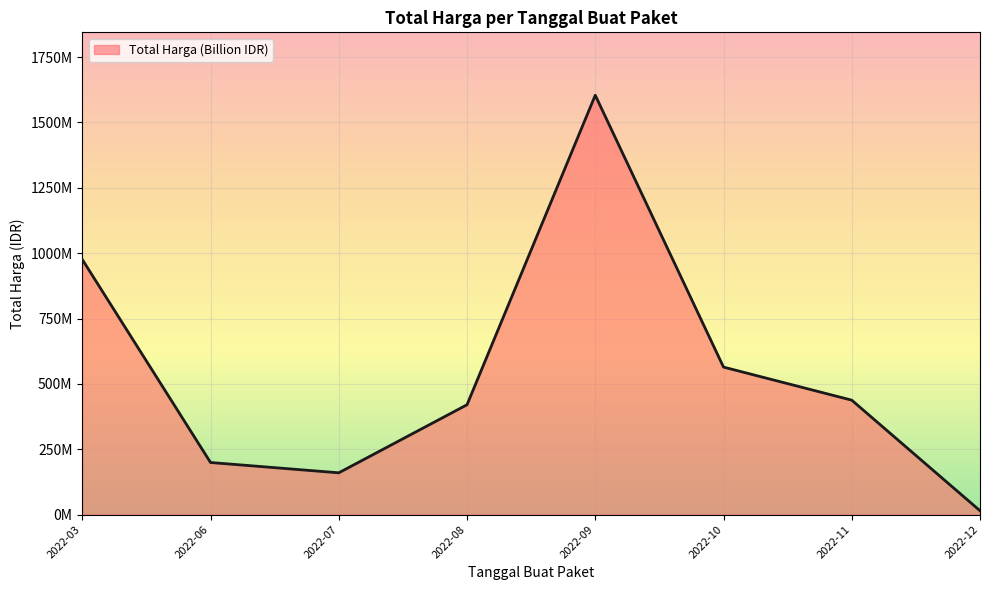

Does the chart display data point markers on the line(s)?

No